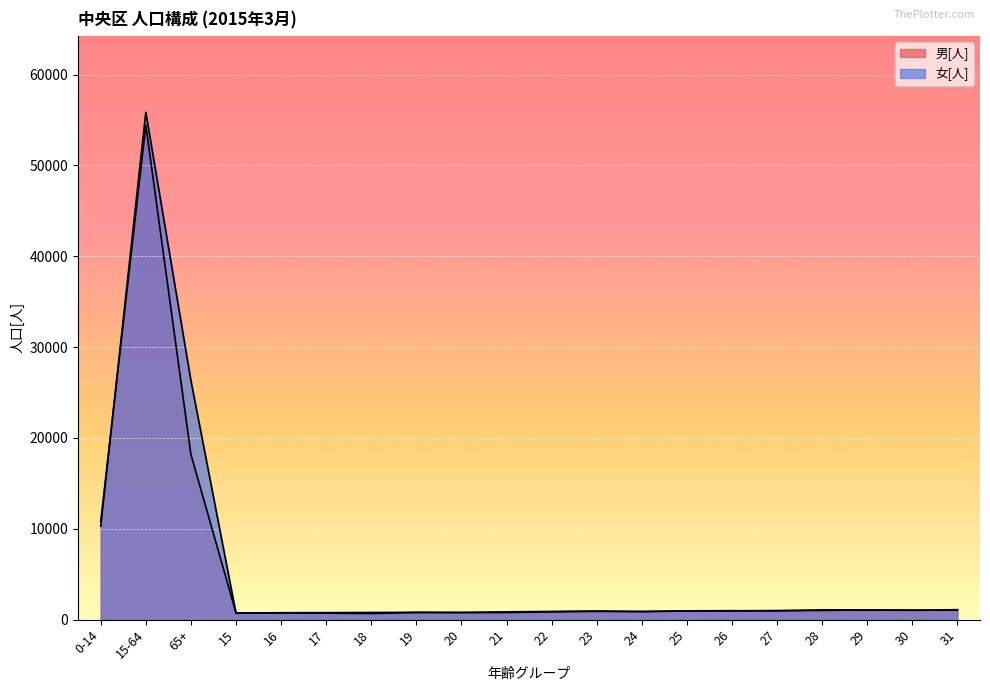

At which label is 女[人] closest to 28264?

65+